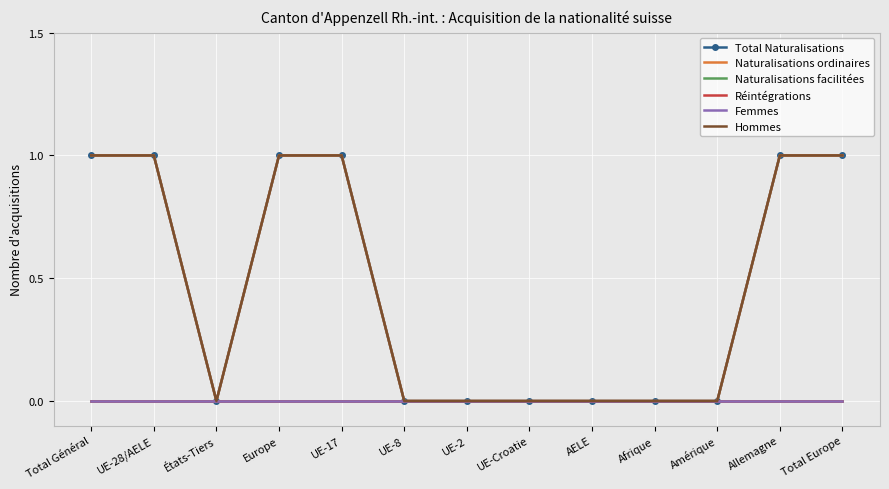

Which label corresponds to the smallest value in the chart?

États-Tiers